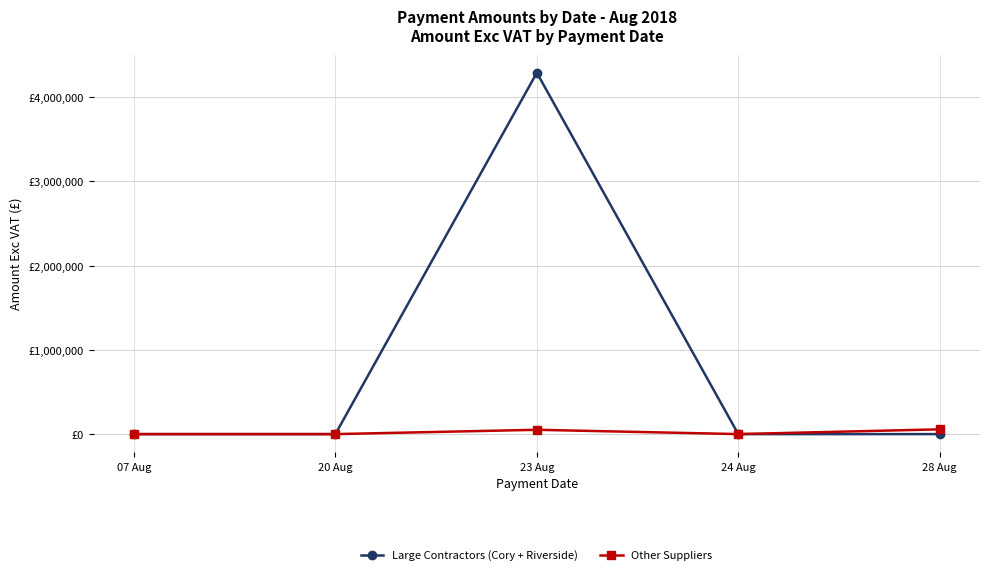

Between 20 Aug and 23 Aug, which series saw the biggest shift?

Large Contractors (Cory + Riverside)